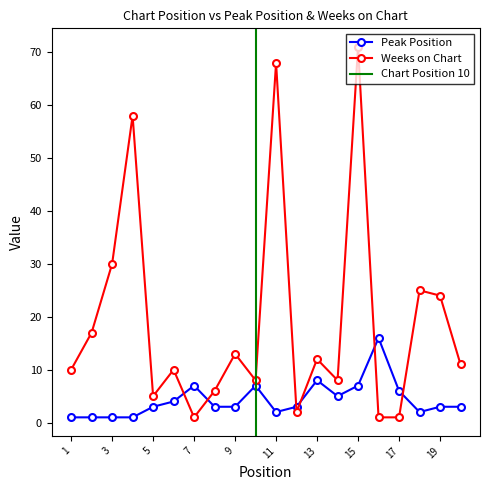

What is the difference between the maximum and minimum values in the Peak Position series?

15